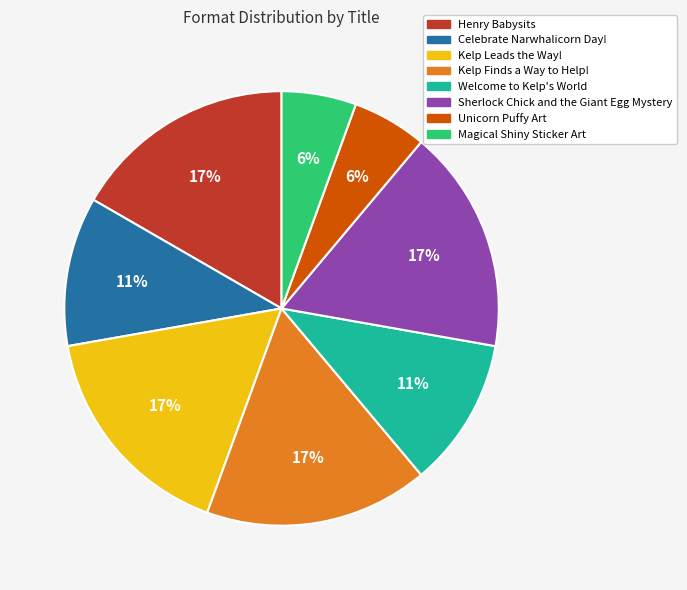

Approximately how many times larger is the value at Kelp Leads the Way! compared to Kelp Finds a Way to Help!?

1.0